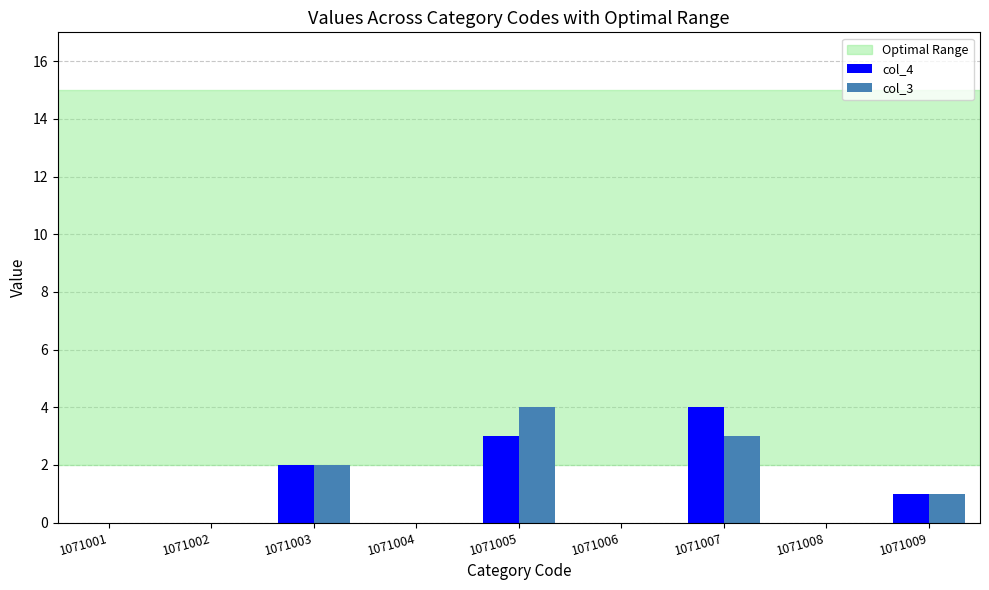

True or false: col_3 has a value of 0 at 1071009.

False